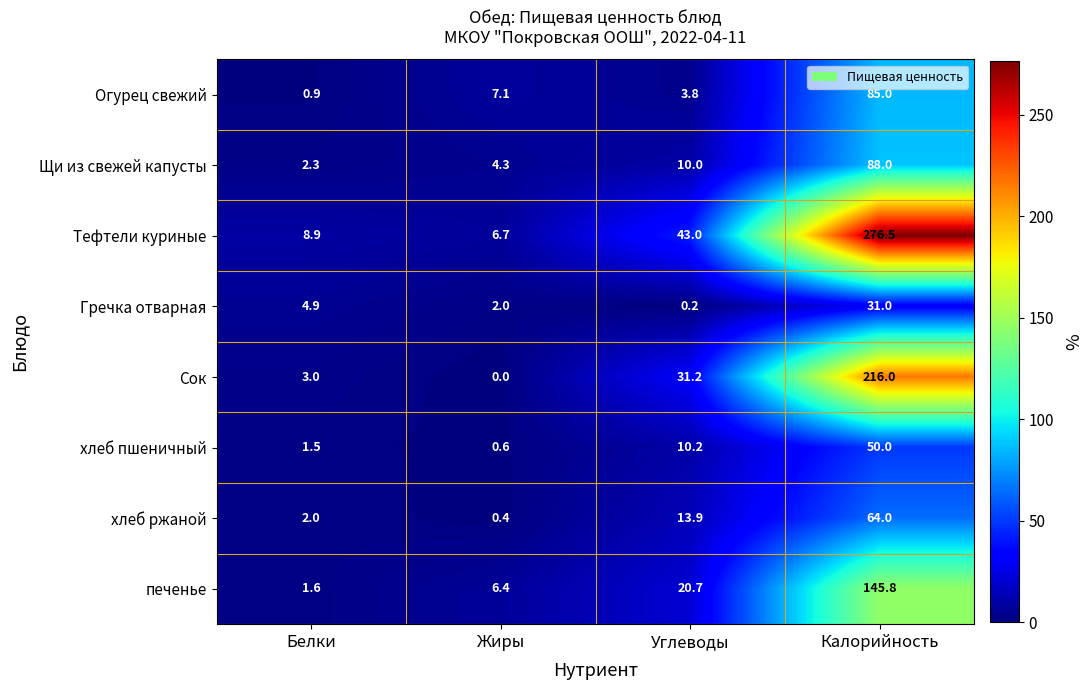

Where is Сок nearest to the value 108?

Углеводы